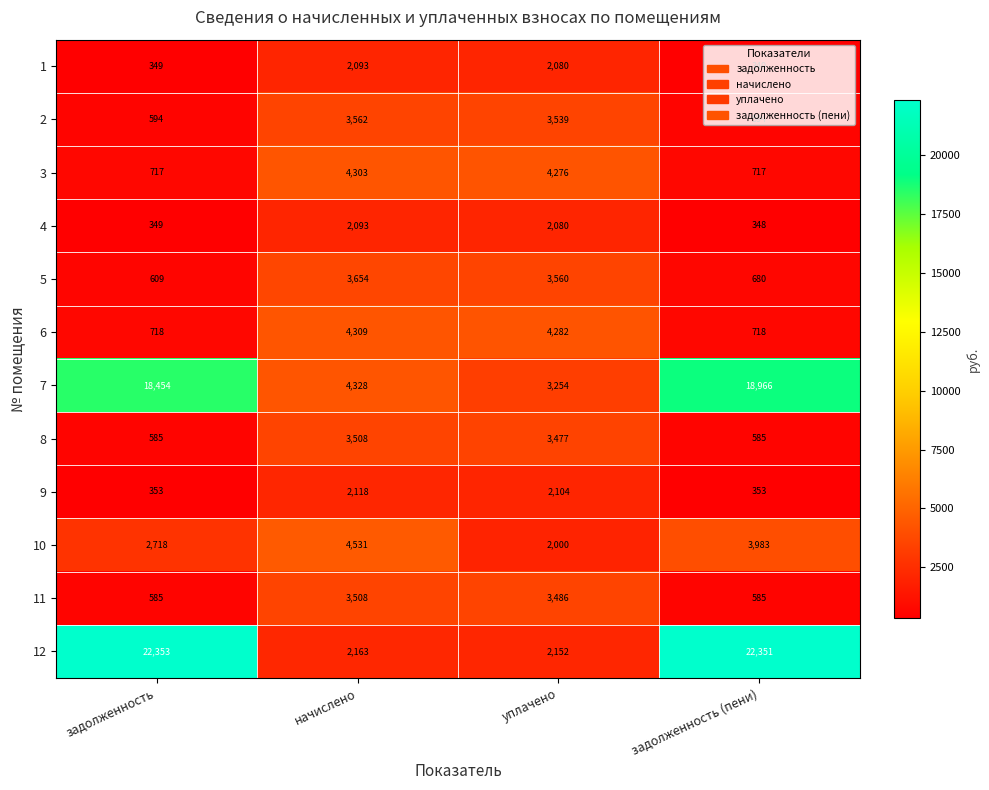

The 11 series shows 585 at задолженность (пени). True or false?

True